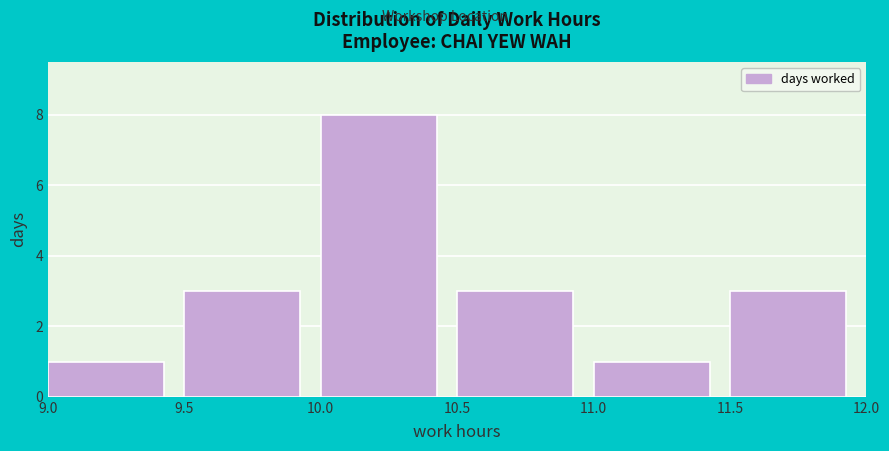

Reading left to right, transcribe this chart: for each bar, give the range it covers on the x-axis and its height. The values are not printed on the chart, so give them approximately, as read against the axis.

9.0 to 9.5: 1
9.5 to 10.0: 3
10.0 to 10.5: 8
10.5 to 11.0: 3
11.0 to 11.5: 1
11.5 to 12.0: 3